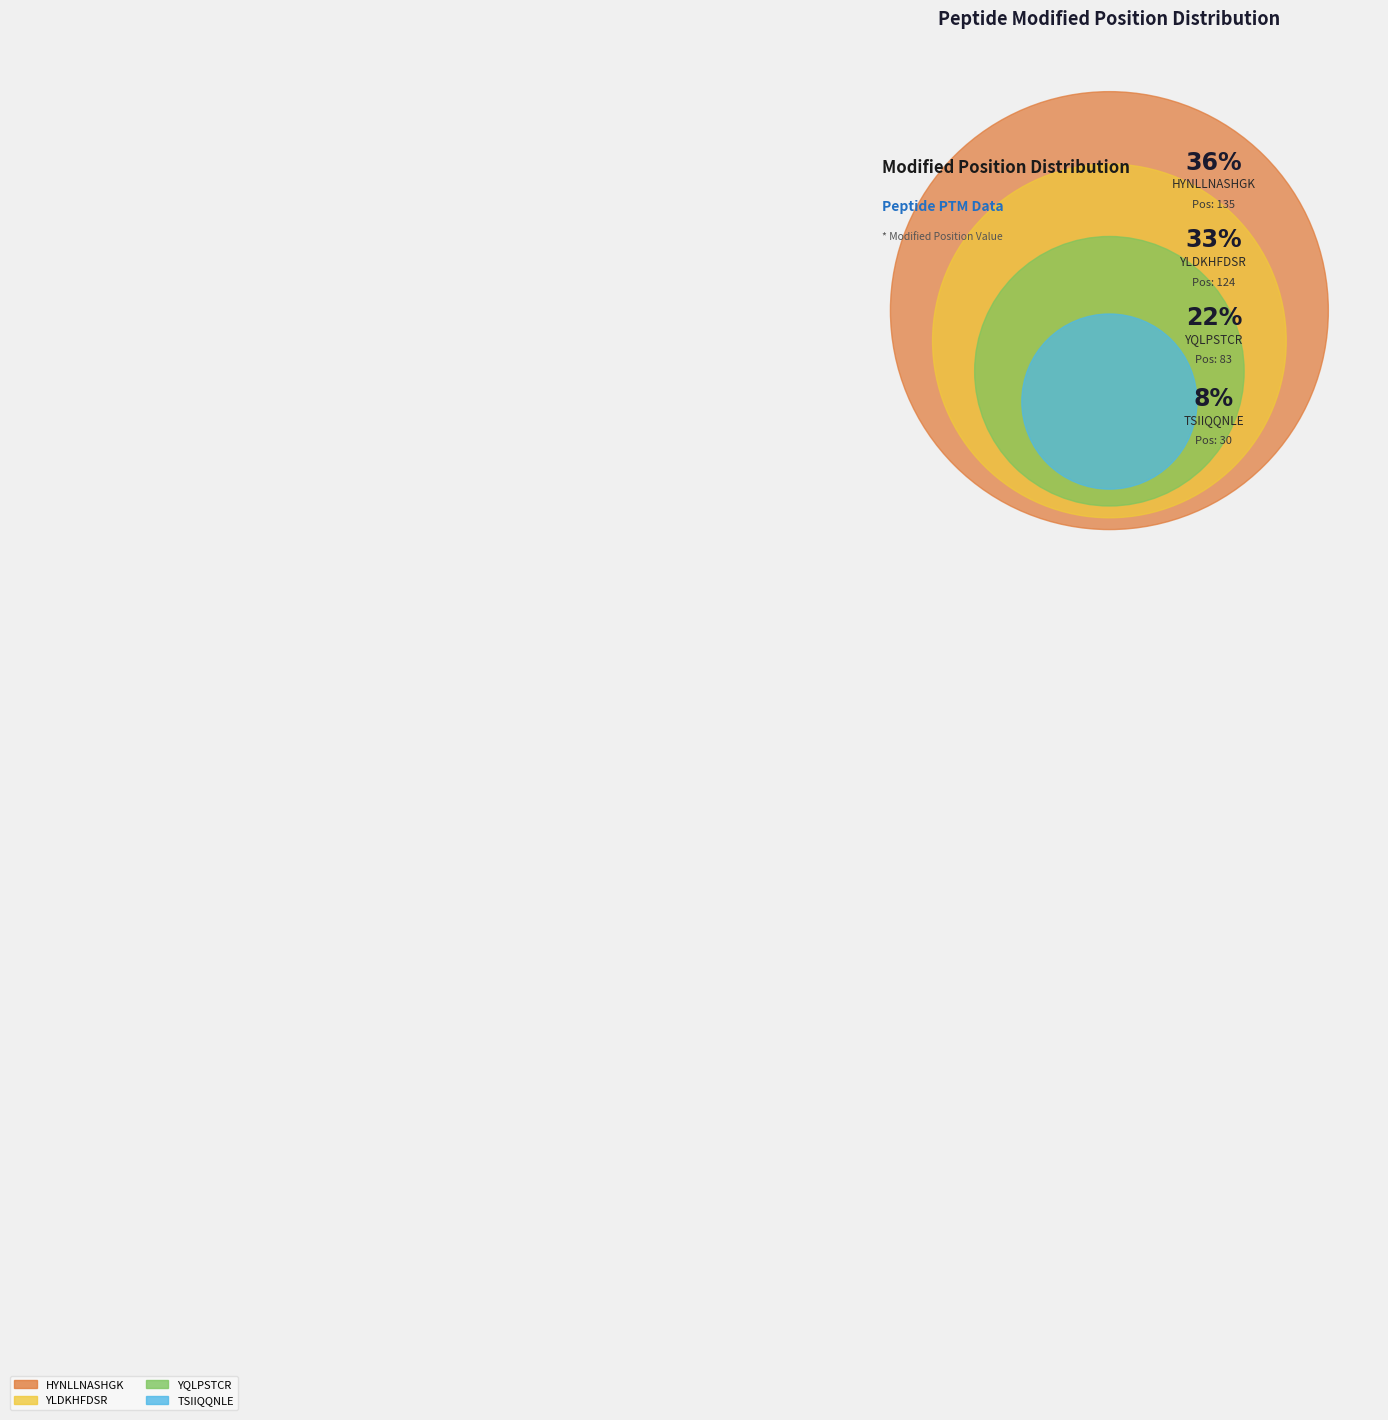

What is the smallest slice in the pie chart?

TSIIQQNLE